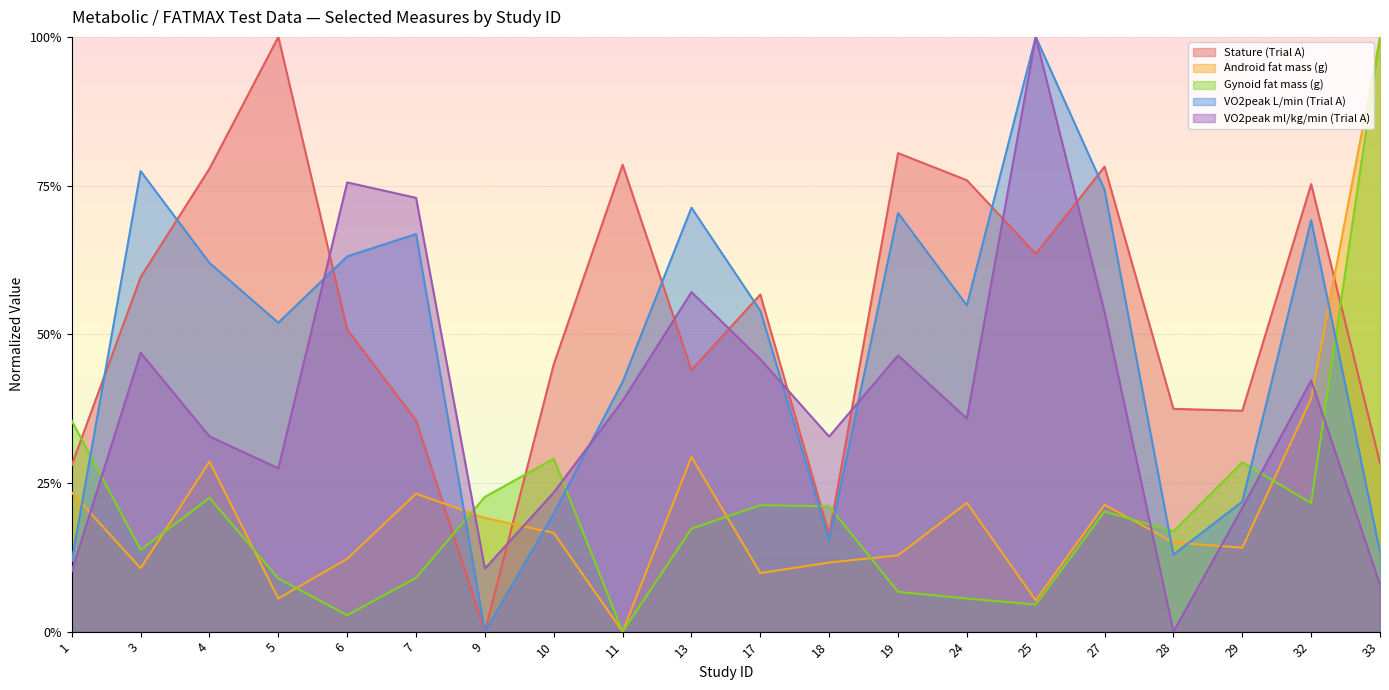

The value of Android fat mass (g) at 19 is 0.1. True or false?

True